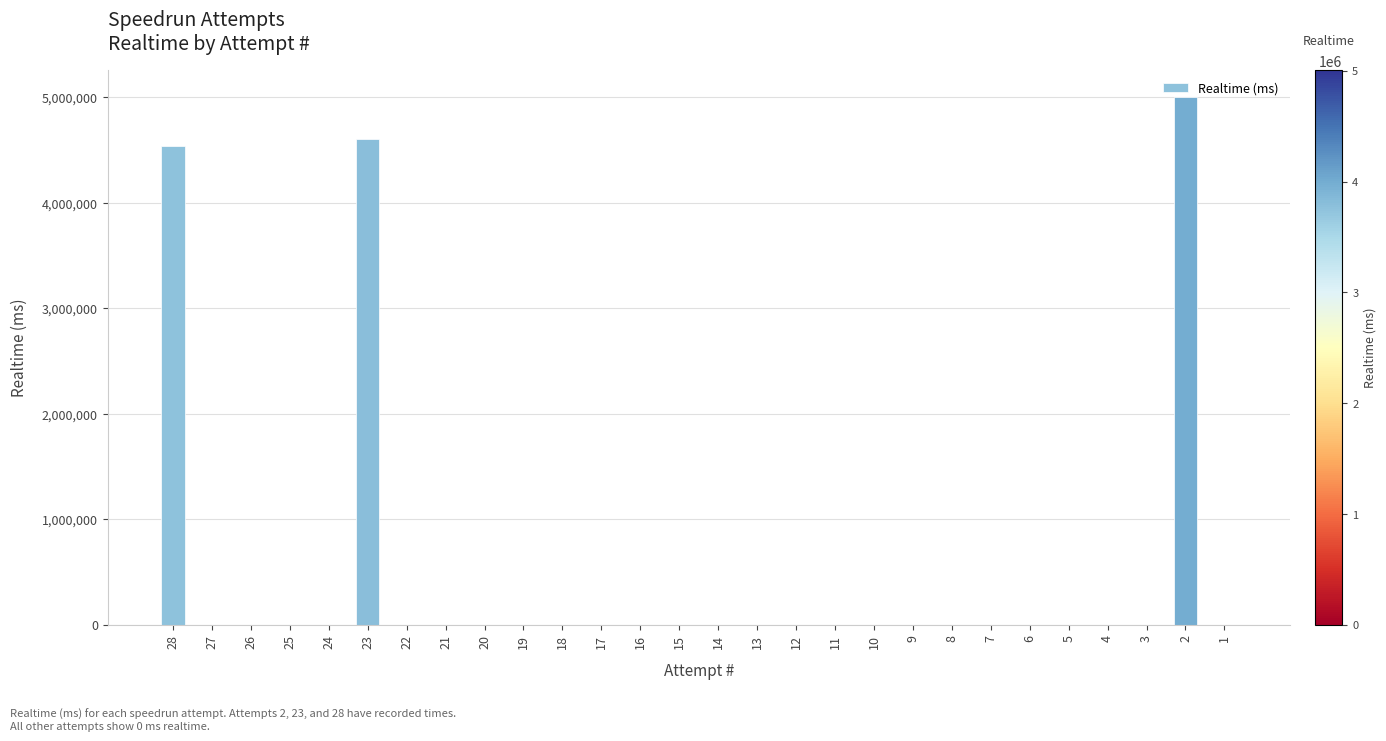

What is the greatest value displayed?

5003272